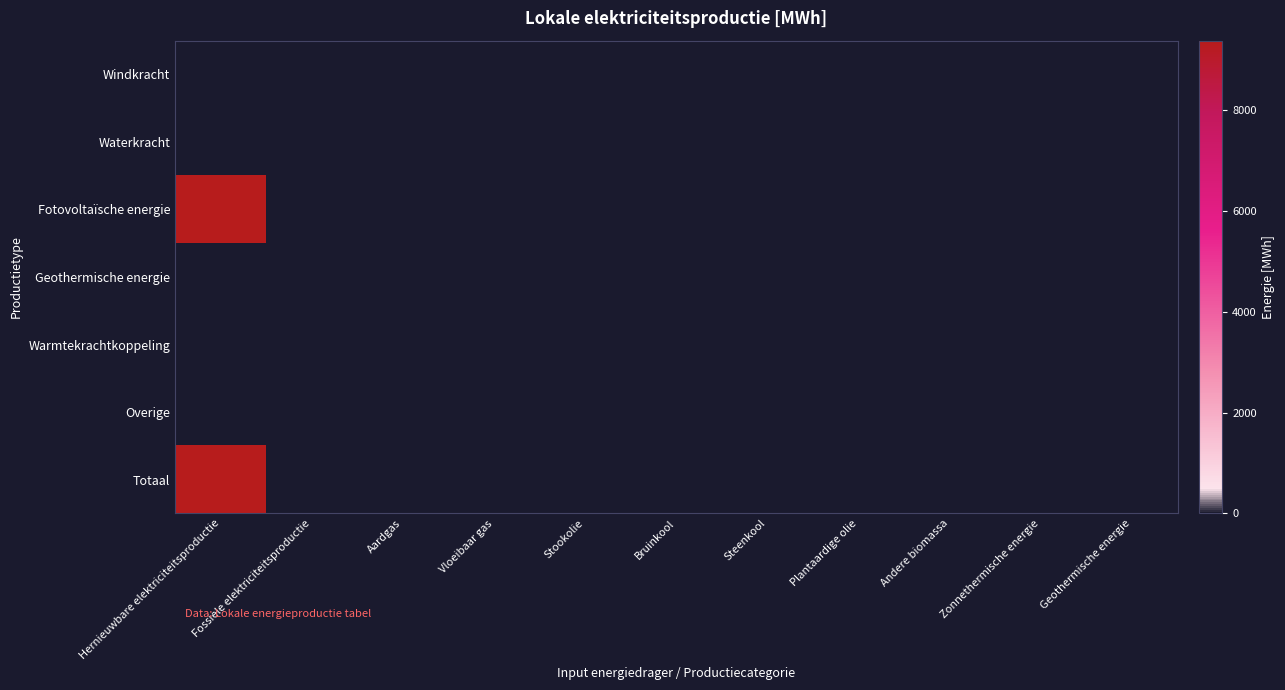

Reading right to left, what are all the values shown in this chart?

Windkracht: Geothermische energie=0.0	Zonnethermische energie=0.0	Andere biomassa=0.0	Plantaardige olie=0.0	Steenkool=0.0	Bruinkool=0.0	Stookolie=0.0	Vloeibaar gas=0.0	Aardgas=0.0	Fossiele elektriciteitsproductie=0.0	Hernieuwbare elektriciteitsproductie=0.0
Waterkracht: Geothermische energie=0.0	Zonnethermische energie=0.0	Andere biomassa=0.0	Plantaardige olie=0.0	Steenkool=0.0	Bruinkool=0.0	Stookolie=0.0	Vloeibaar gas=0.0	Aardgas=0.0	Fossiele elektriciteitsproductie=0.0	Hernieuwbare elektriciteitsproductie=17.5
Fotovoltaïsche energie: Geothermische energie=0.0	Zonnethermische energie=0.0	Andere biomassa=0.0	Plantaardige olie=0.0	Steenkool=0.0	Bruinkool=0.0	Stookolie=0.0	Vloeibaar gas=0.0	Aardgas=0.0	Fossiele elektriciteitsproductie=0.0	Hernieuwbare elektriciteitsproductie=9358.2
Geothermische energie: Geothermische energie=0.0	Zonnethermische energie=0.0	Andere biomassa=0.0	Plantaardige olie=0.0	Steenkool=0.0	Bruinkool=0.0	Stookolie=0.0	Vloeibaar gas=0.0	Aardgas=0.0	Fossiele elektriciteitsproductie=0.0	Hernieuwbare elektriciteitsproductie=0.0
Warmtekrachtkoppeling: Geothermische energie=0.0	Zonnethermische energie=0.0	Andere biomassa=0.0	Plantaardige olie=0.0	Steenkool=0.0	Bruinkool=0.0	Stookolie=0.0	Vloeibaar gas=0.0	Aardgas=0.0	Fossiele elektriciteitsproductie=0.0	Hernieuwbare elektriciteitsproductie=0.0
Overige: Geothermische energie=0.0	Zonnethermische energie=0.0	Andere biomassa=0.0	Plantaardige olie=0.0	Steenkool=0.0	Bruinkool=0.0	Stookolie=0.0	Vloeibaar gas=0.0	Aardgas=0.0	Fossiele elektriciteitsproductie=0.0	Hernieuwbare elektriciteitsproductie=0.0
Totaal: Geothermische energie=0.0	Zonnethermische energie=0.0	Andere biomassa=0.0	Plantaardige olie=0.0	Steenkool=0.0	Bruinkool=0.0	Stookolie=0.0	Vloeibaar gas=0.0	Aardgas=0.0	Fossiele elektriciteitsproductie=0.0	Hernieuwbare elektriciteitsproductie=9375.7